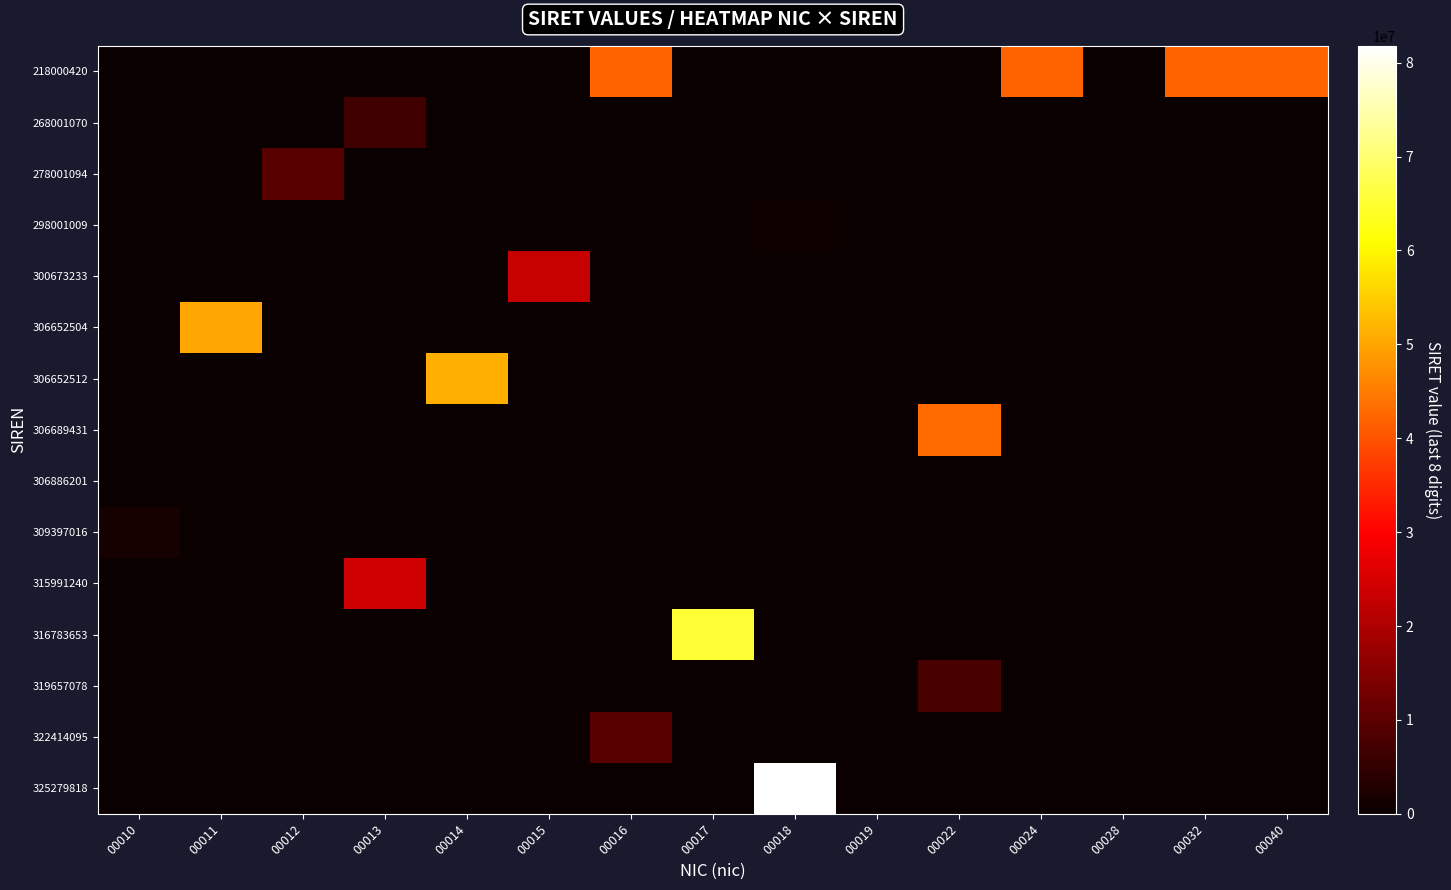

How many categories are shown in the chart?

15